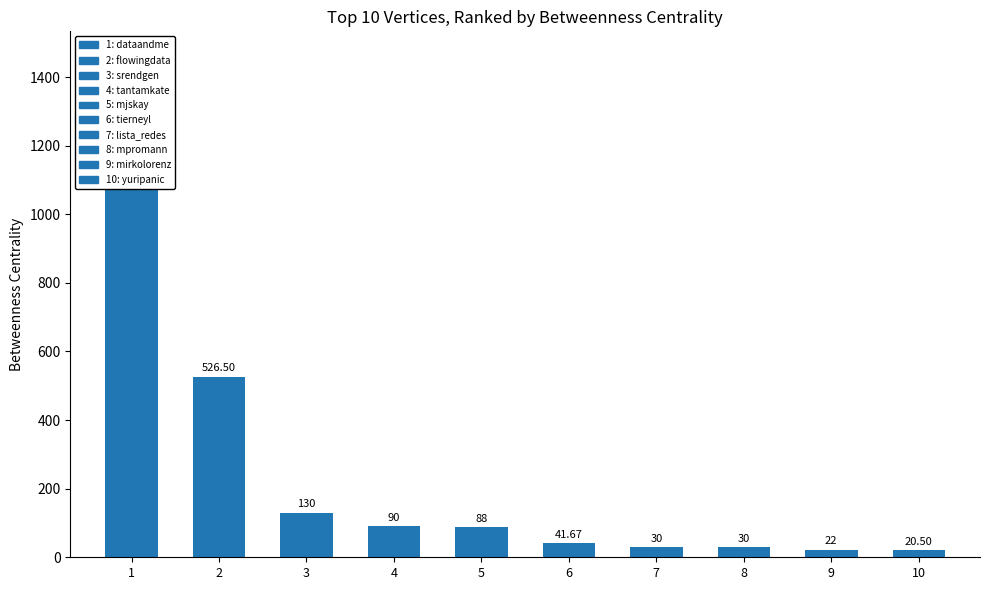

What is the value of the 2nd bar from the left?

526.5